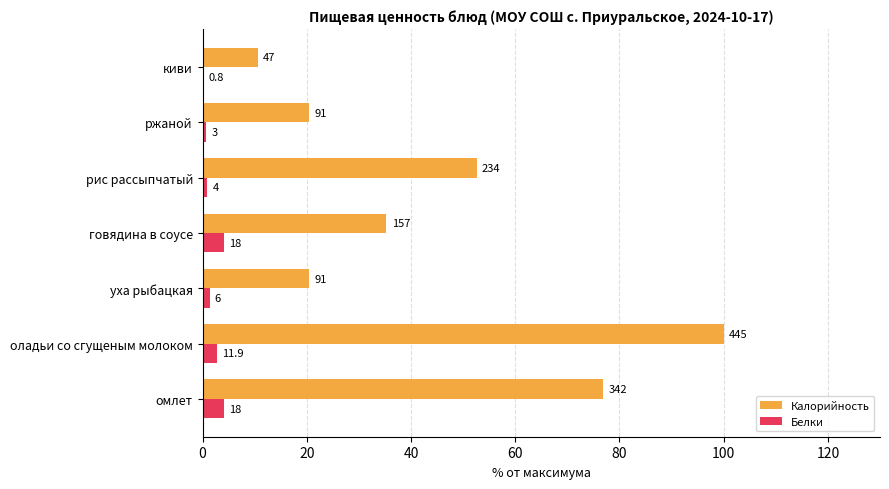

What are all the series names shown in the legend?

Калорийность, Белки